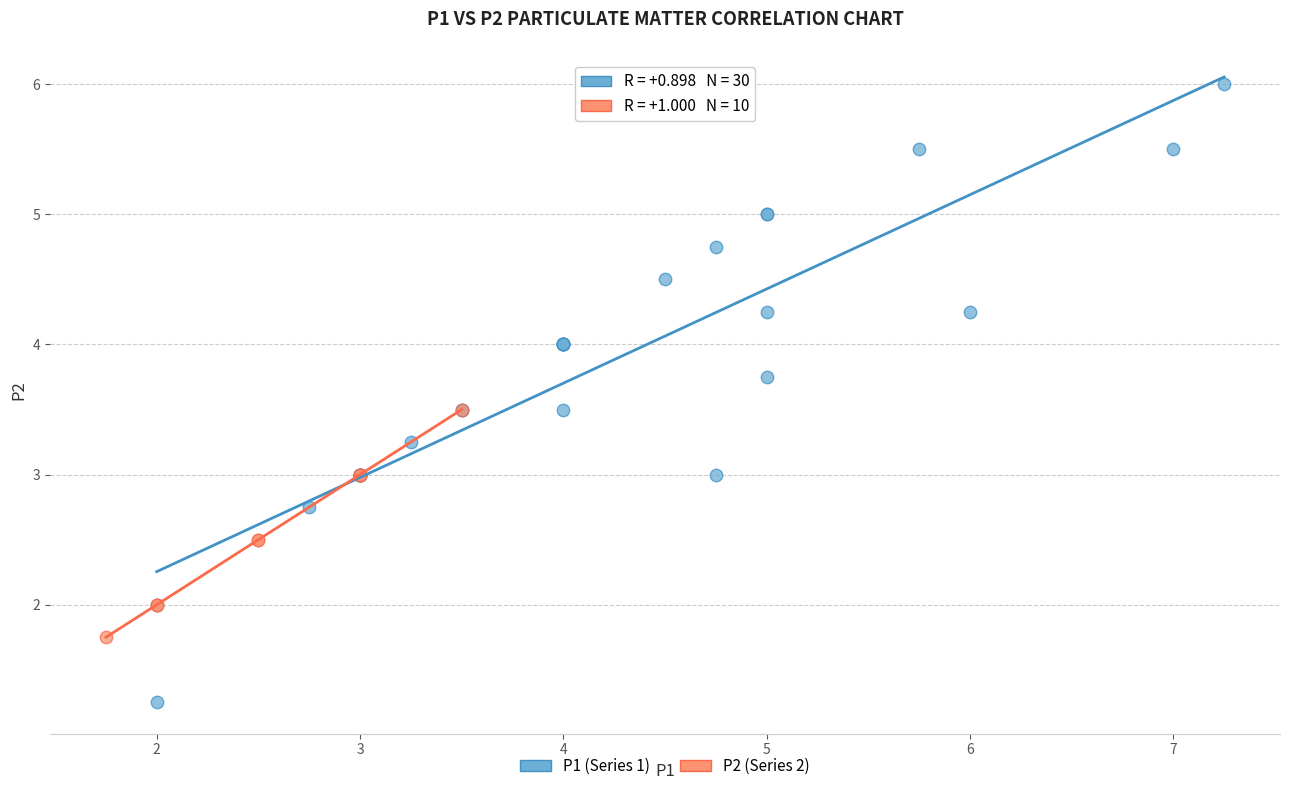

Which series contains the lowest Y value?

P1 (Series 1)